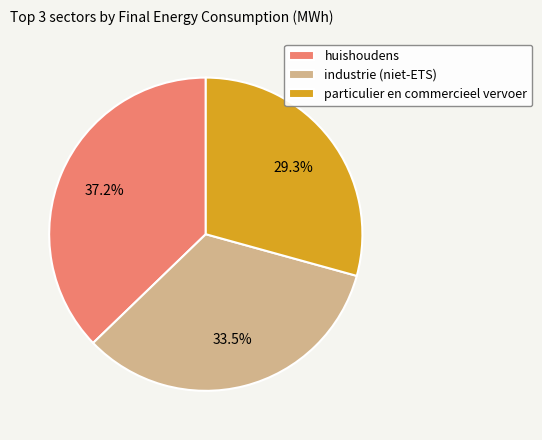

Does huishoudens represent more than half of the total?

No